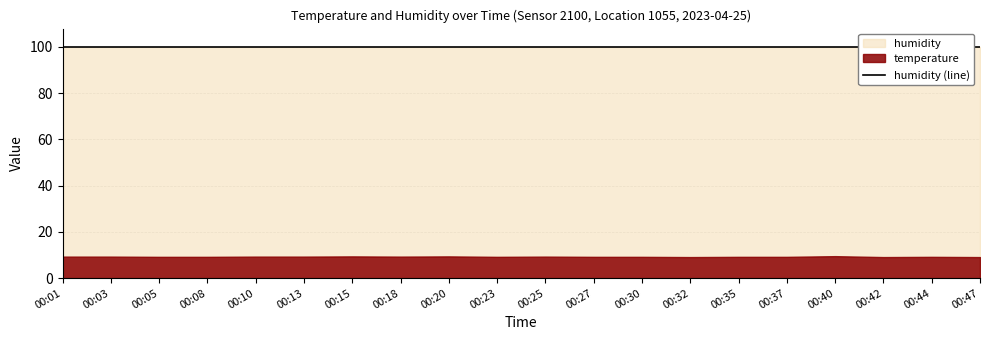

Reading left to right, extract all data points from this chart.

temperature: 9.3	9.3	9.2	9.2	9.3	9.3	9.4	9.3	9.4	9.2	9.3	9.2	9.2	9.1	9.2	9.2	9.5	9.1	9.2	9.1
humidity: 99.9	99.9	99.9	99.9	99.9	99.9	99.9	99.9	99.9	99.9	99.9	99.9	99.9	99.9	99.9	99.9	99.9	99.9	99.9	99.9